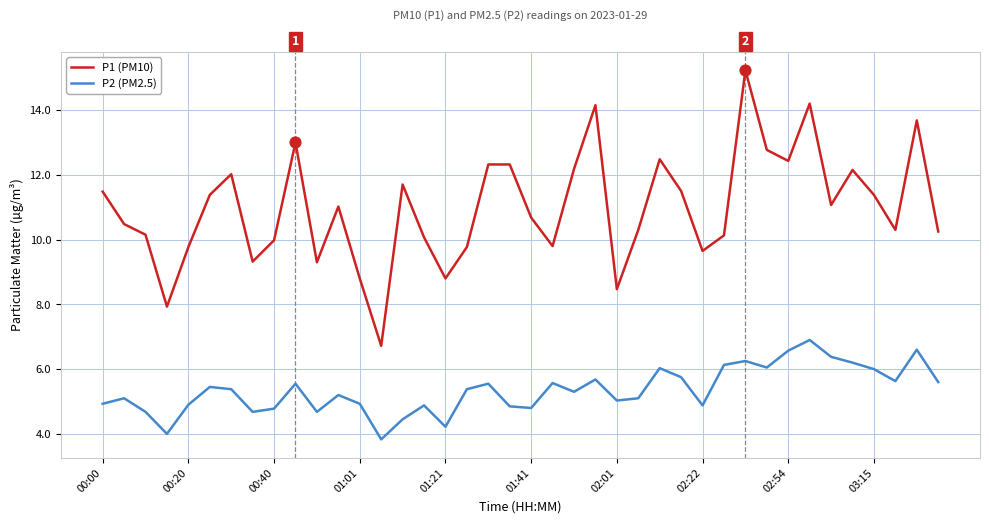

True or false: P1 (PM10) and P2 (PM2.5) cross at least once.

False